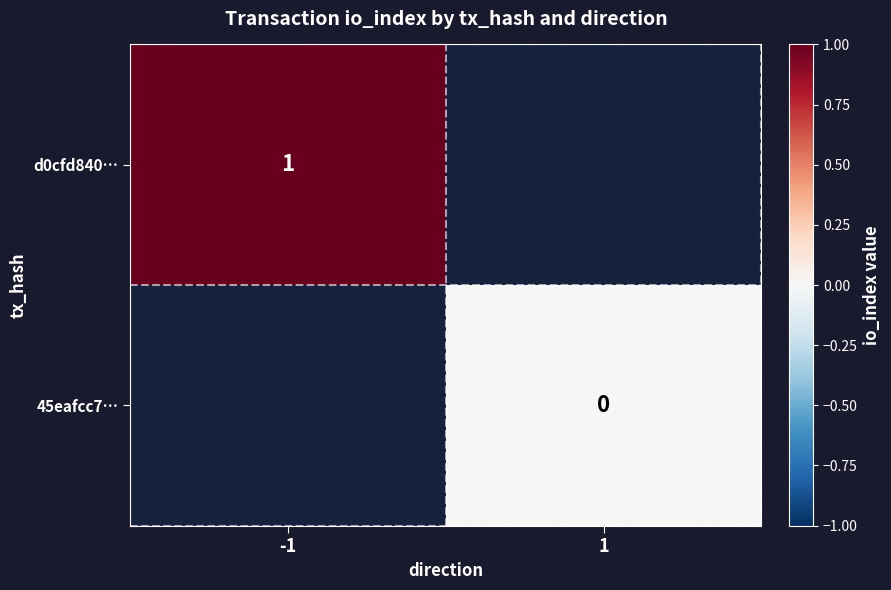

The value of d0cfd840… at -1 is 1. True or false?

True